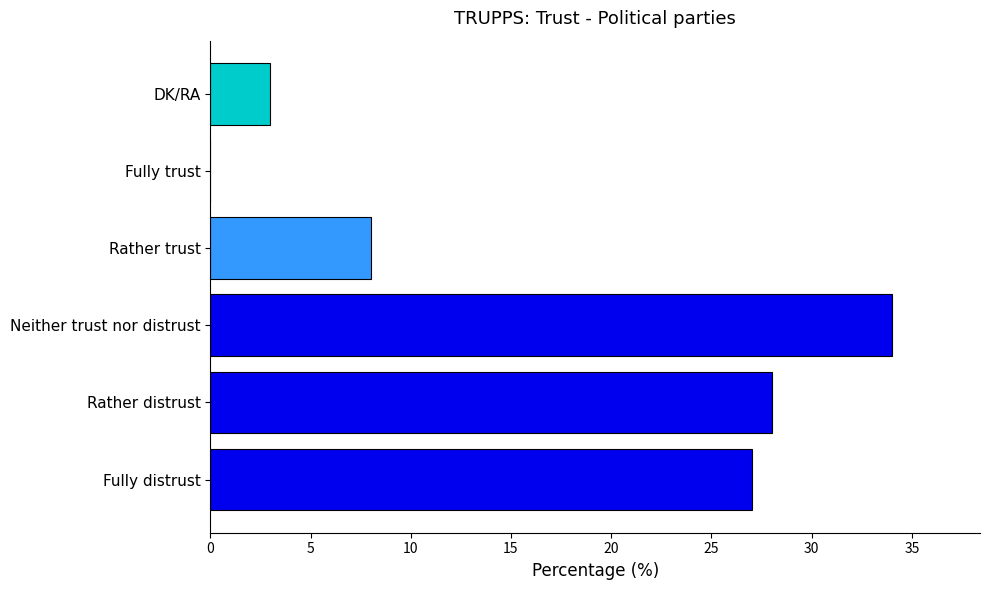

The chart shows a value of -14 at Fully trust. True or false?

False